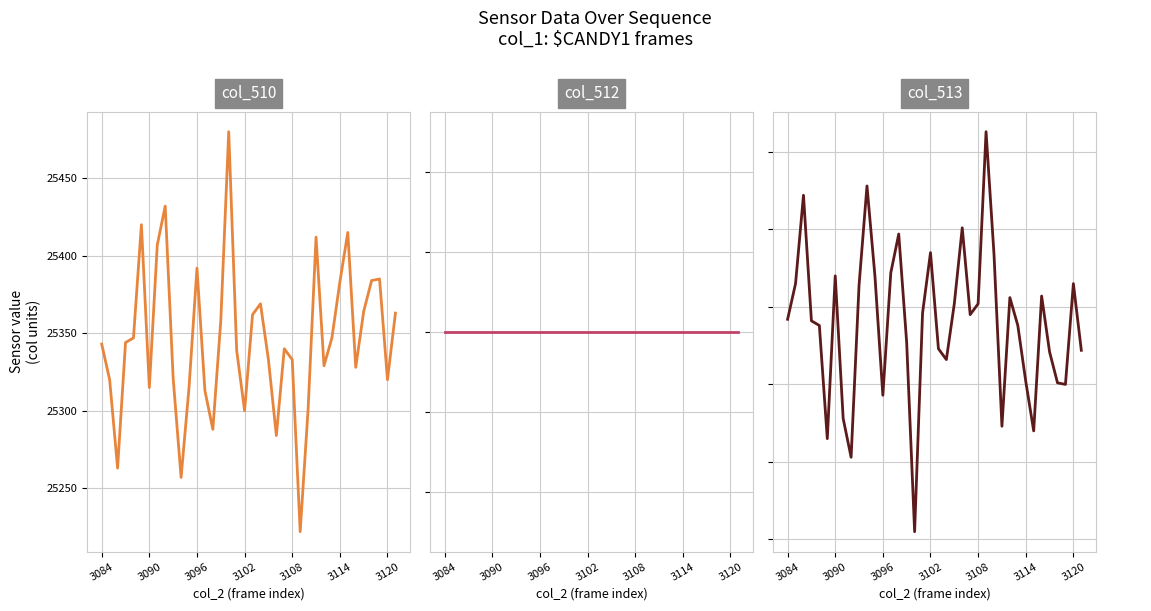

Which series changed the most between 11 and 24?

col_510